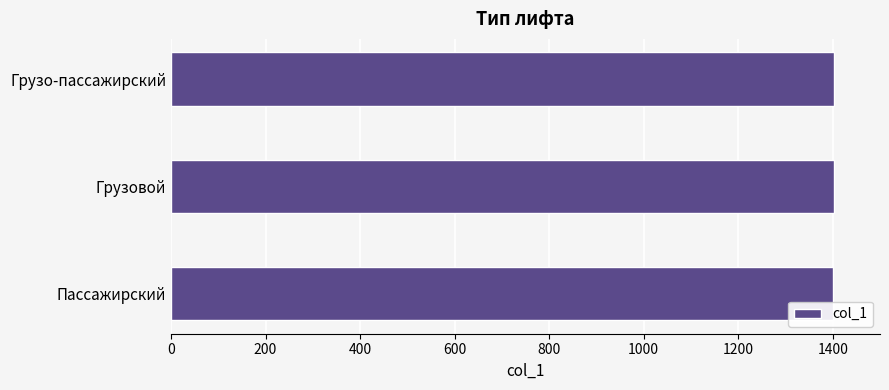

What is the approximate value at Грузо-пассажирский?

1403